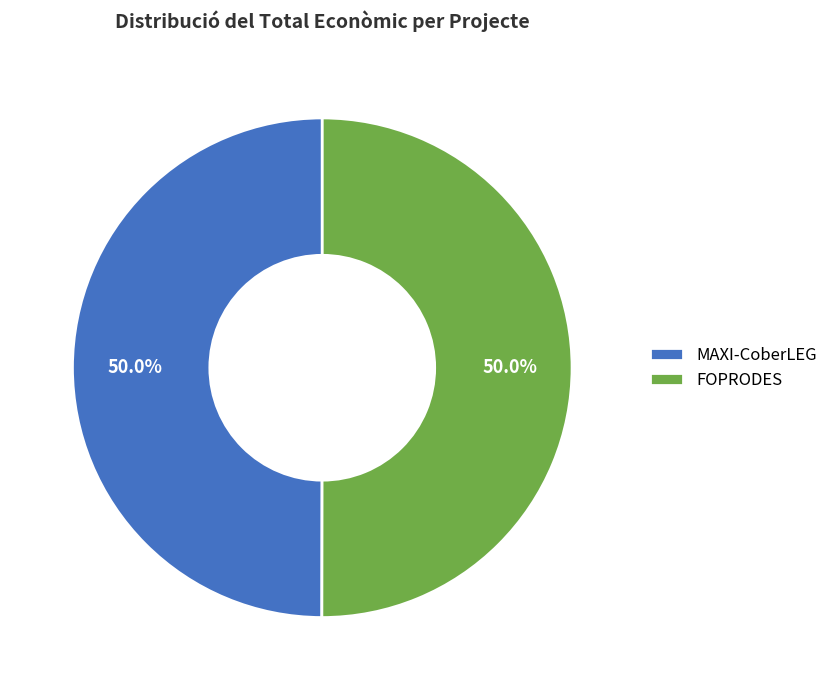

The FOPRODES slice represents 50% of the pie. True or false?

True